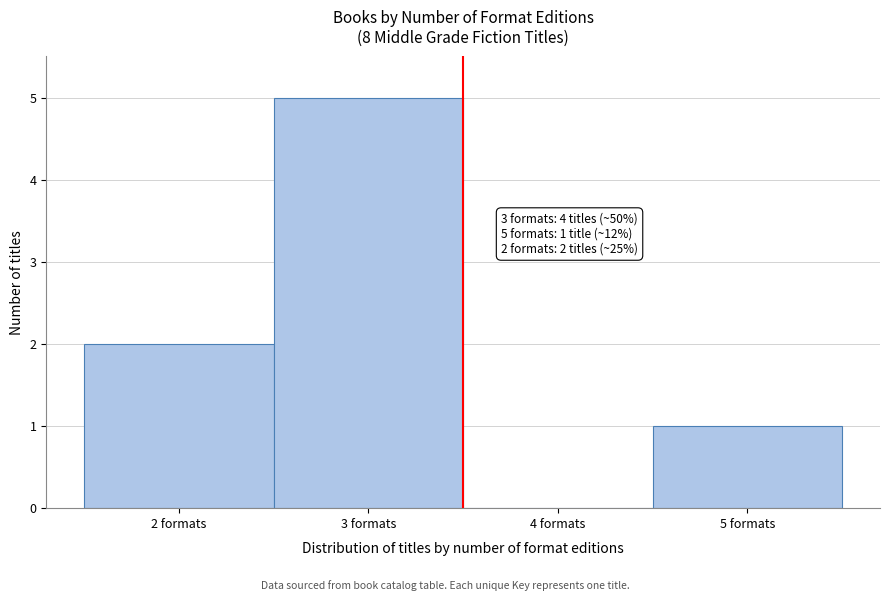

Over which range of the x-axis is the bar tallest?

2.5 to 3.5